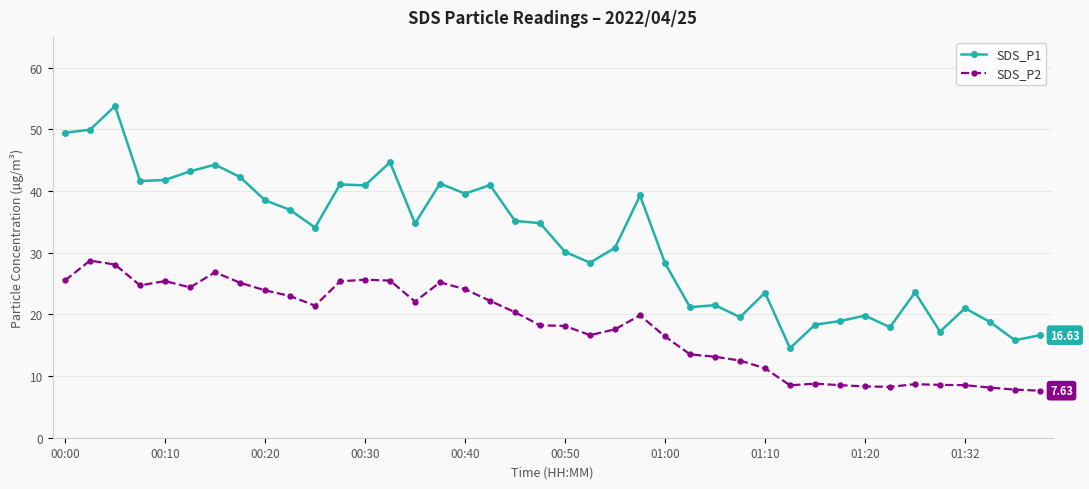

What is the difference between the maximum and minimum values in the SDS_P1 series?

39.3